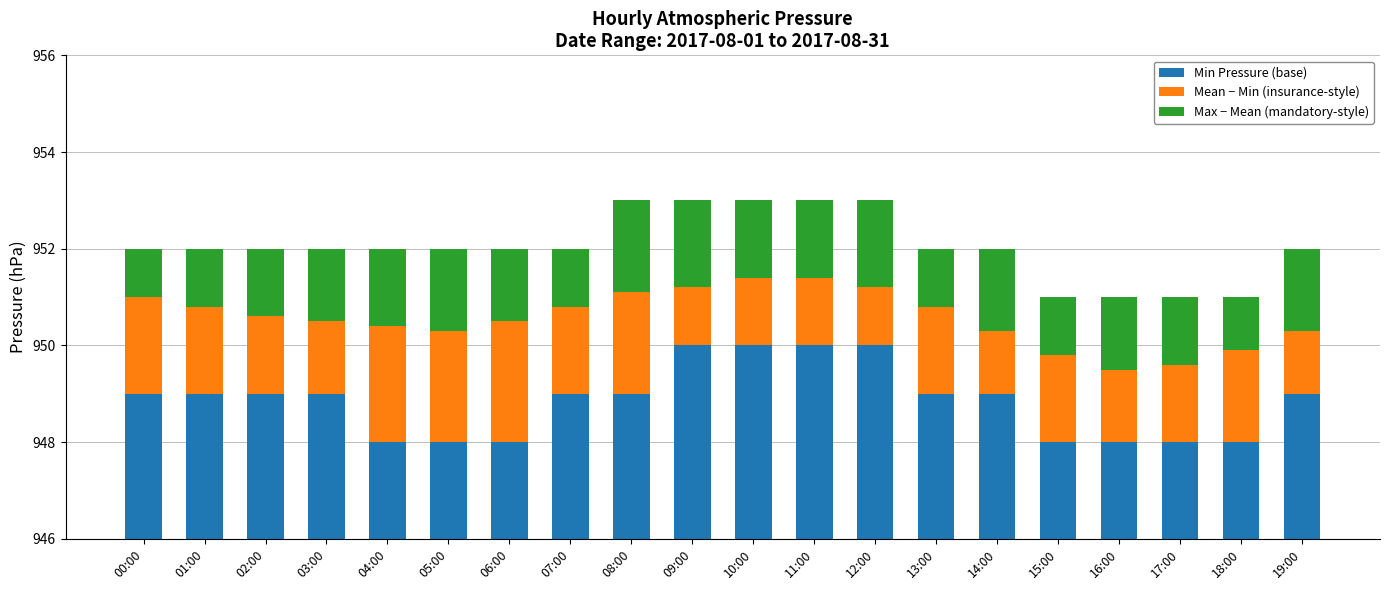

What is the sum of all Mean − Min (insurance-style) values?

34.4